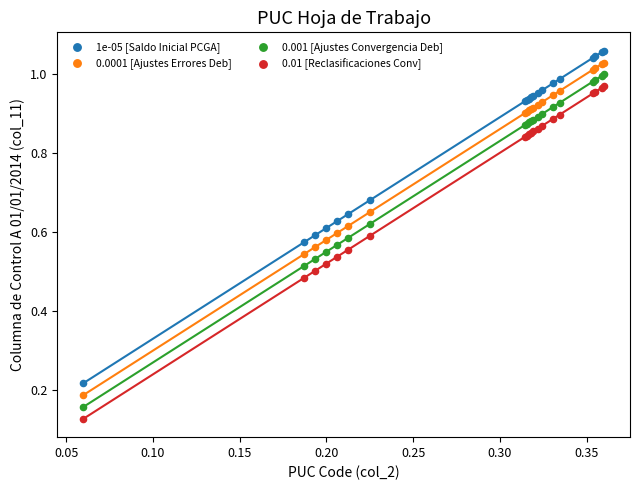

Which series contains the highest Y value?

1e-05 [Saldo Inicial PCGA]